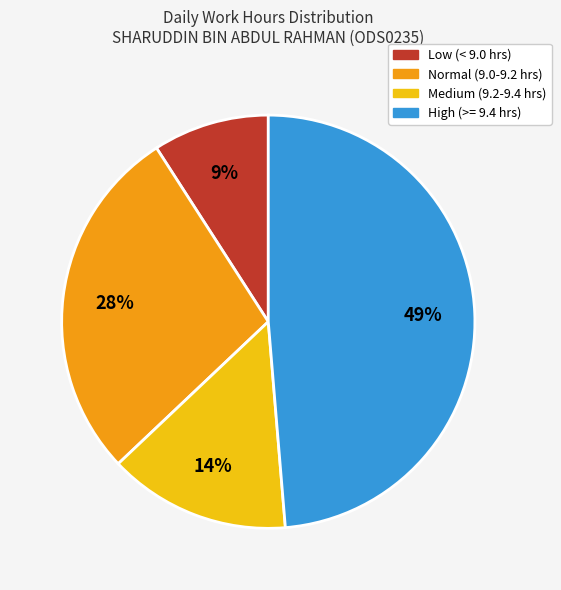

To the nearest percent, what is the difference between the largest and smallest slice percentages?

40%